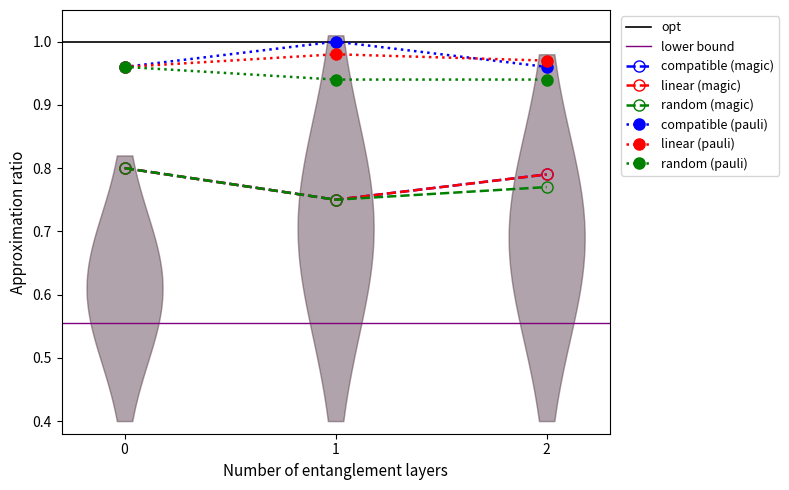

What is the greatest value displayed?

1.0